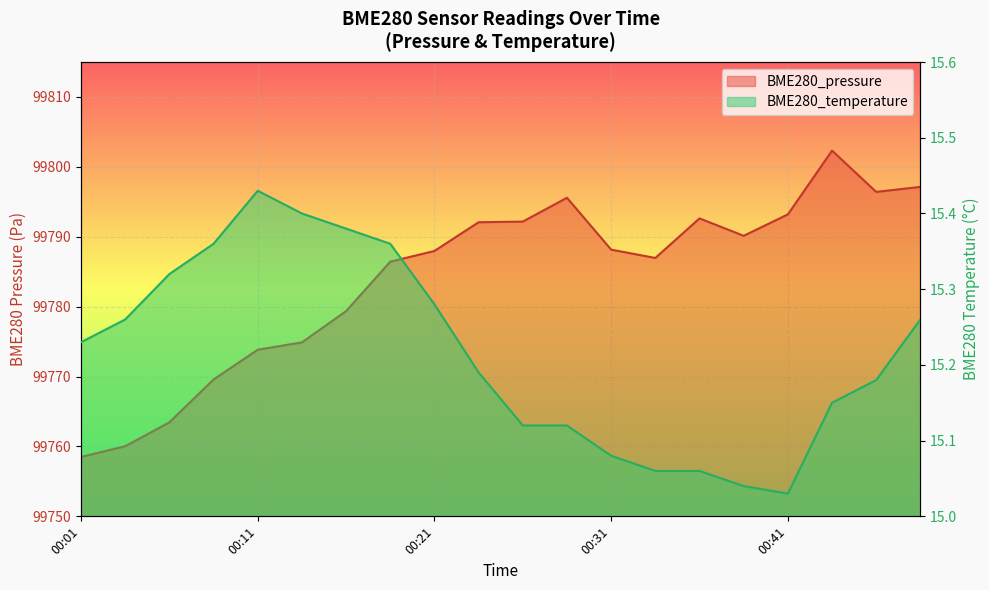

True or false: BME280_temperature has more than 1 interior local peaks.

False